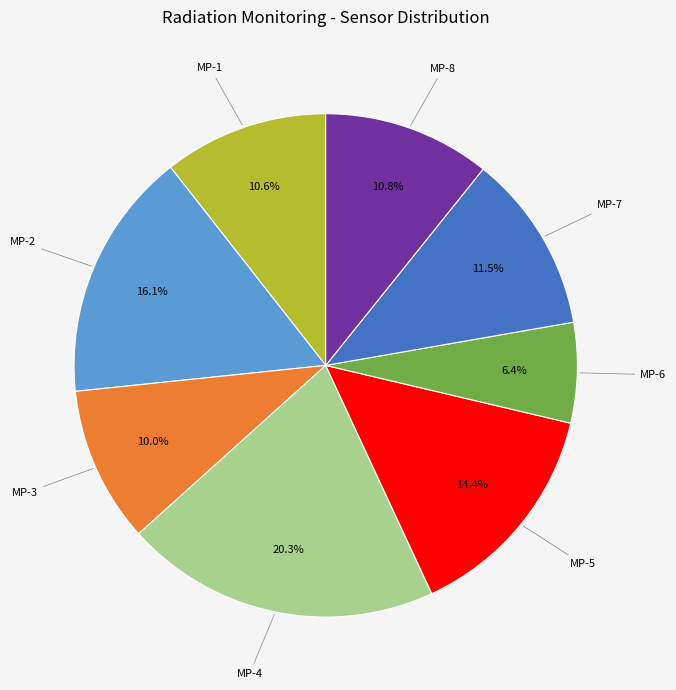

Count the number of slices in the pie.

8